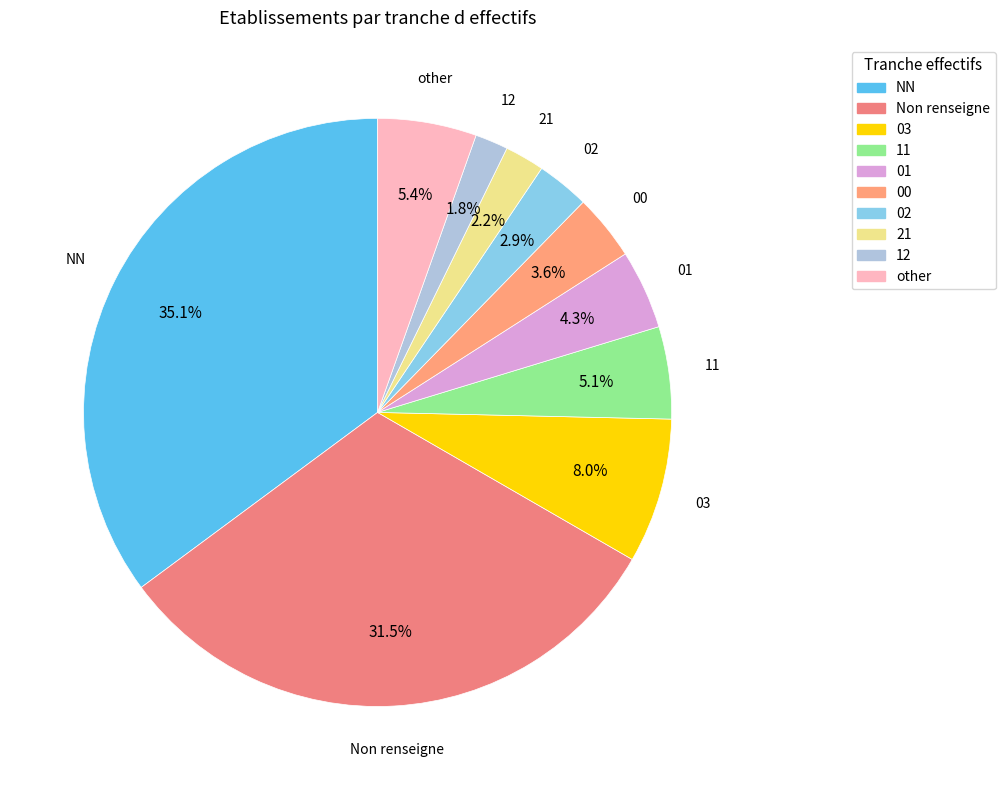

Between NN and 11, which is larger?

NN